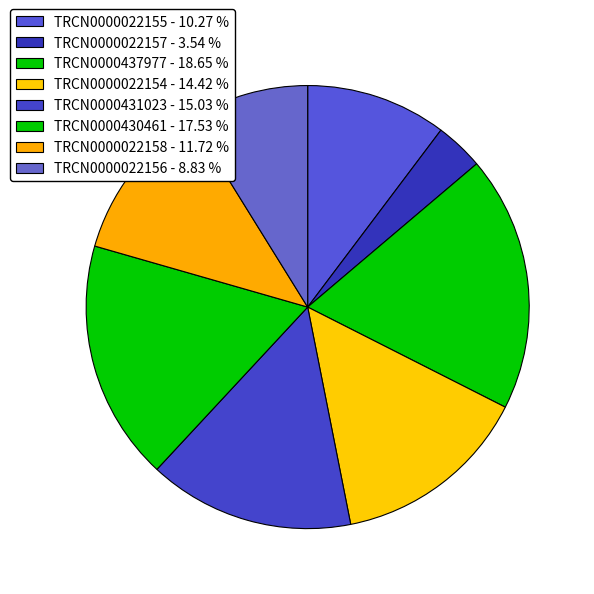

Rank the categories by value from lowest to highest.

TRCN0000022157, TRCN0000022156, TRCN0000022155, TRCN0000022158, TRCN0000022154, TRCN0000431023, TRCN0000430461, TRCN0000437977